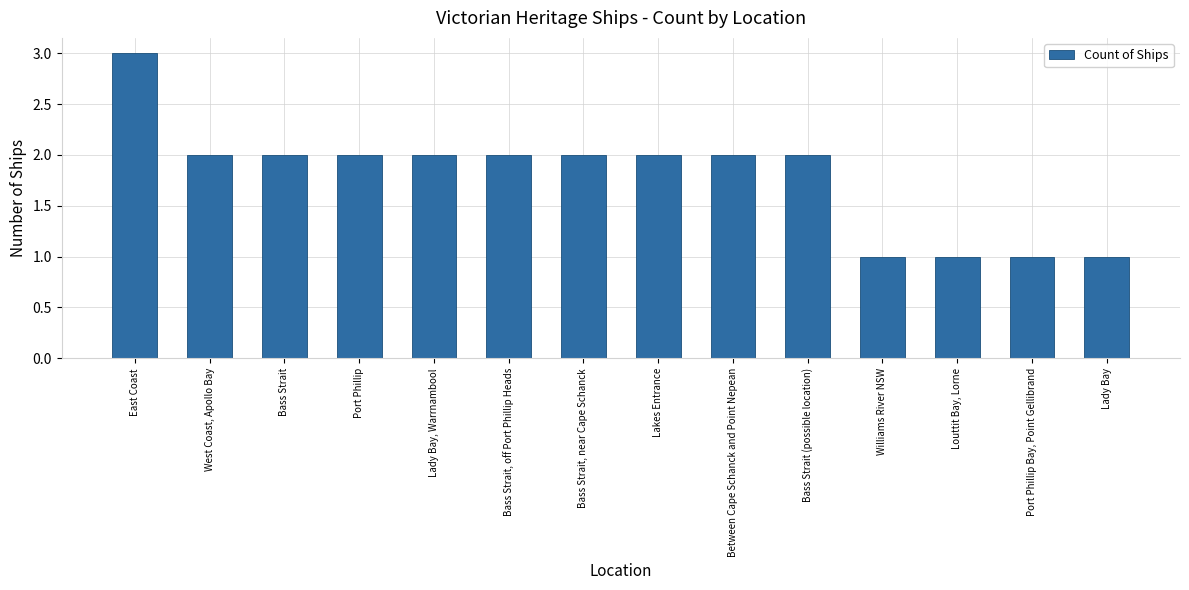

What is the ratio of the value at Williams River NSW to the value at Port Phillip?

0.5